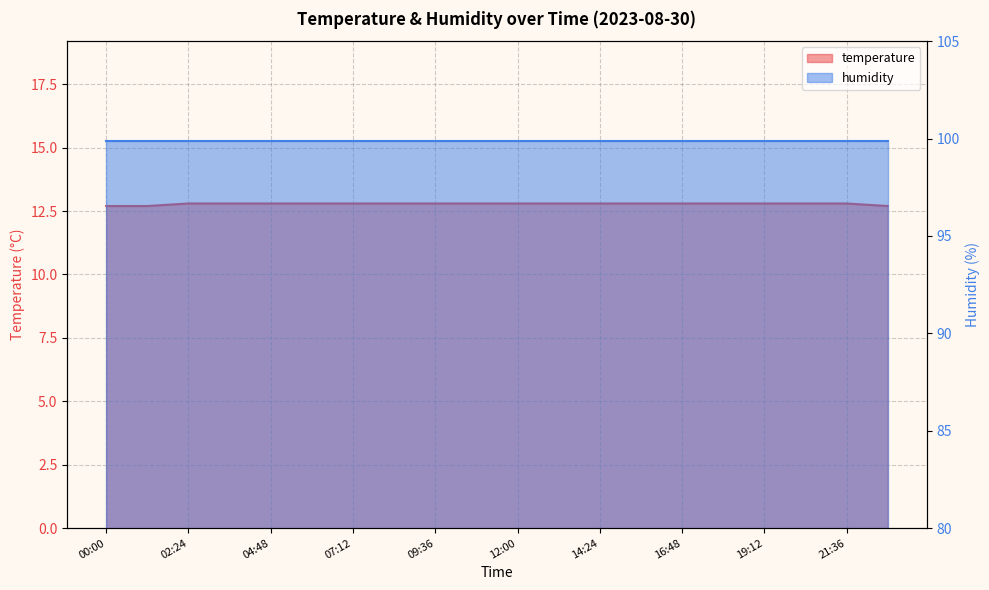

Rank the categories by value from highest to lowest.

02:24, 03:36, 04:48, 06:00, 07:12, 08:24, 09:36, 10:48, 12:00, 13:12, 14:24, 15:36, 16:48, 18:00, 19:12, 20:24, 21:36, 00:00, 01:12, 22:48